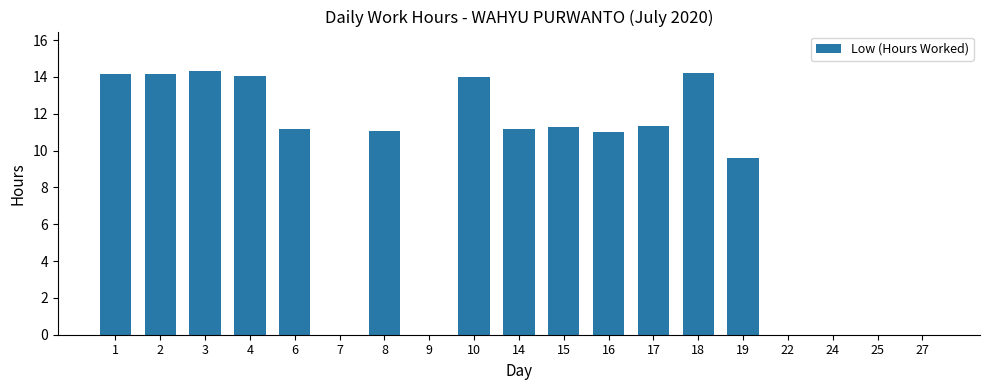

What is the change in value from 10 to 18?

+0.2